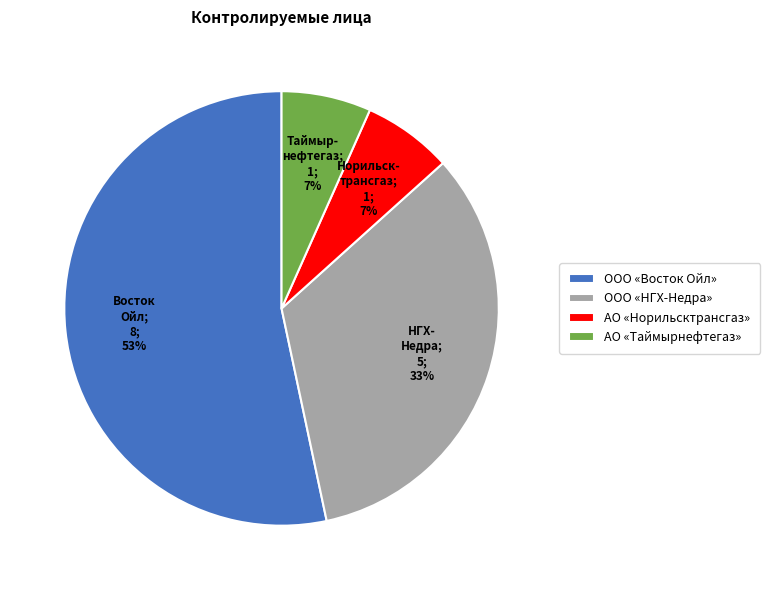

Does АО «Норильсктрансгаз» represent more than half of the total?

No